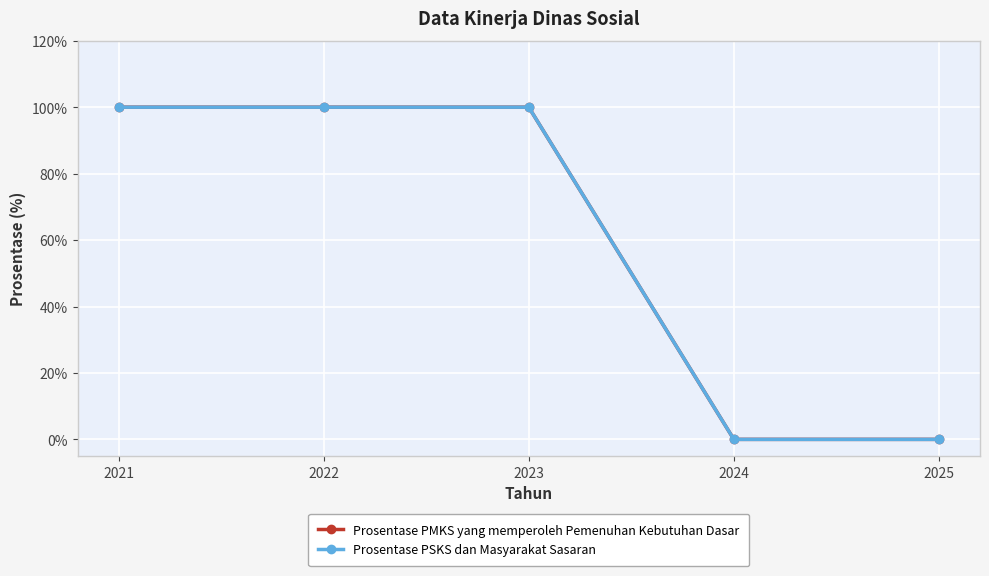

Is this an area chart (filled region under the line)?

No